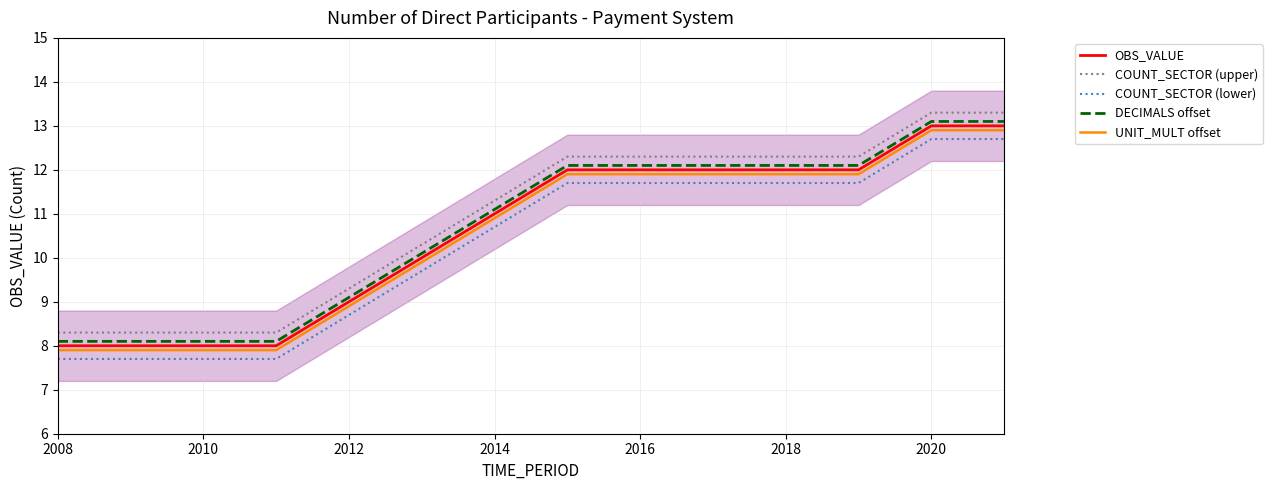

True or false: COUNT_SECTOR (upper) and UNIT_MULT offset intersect in this chart.

False